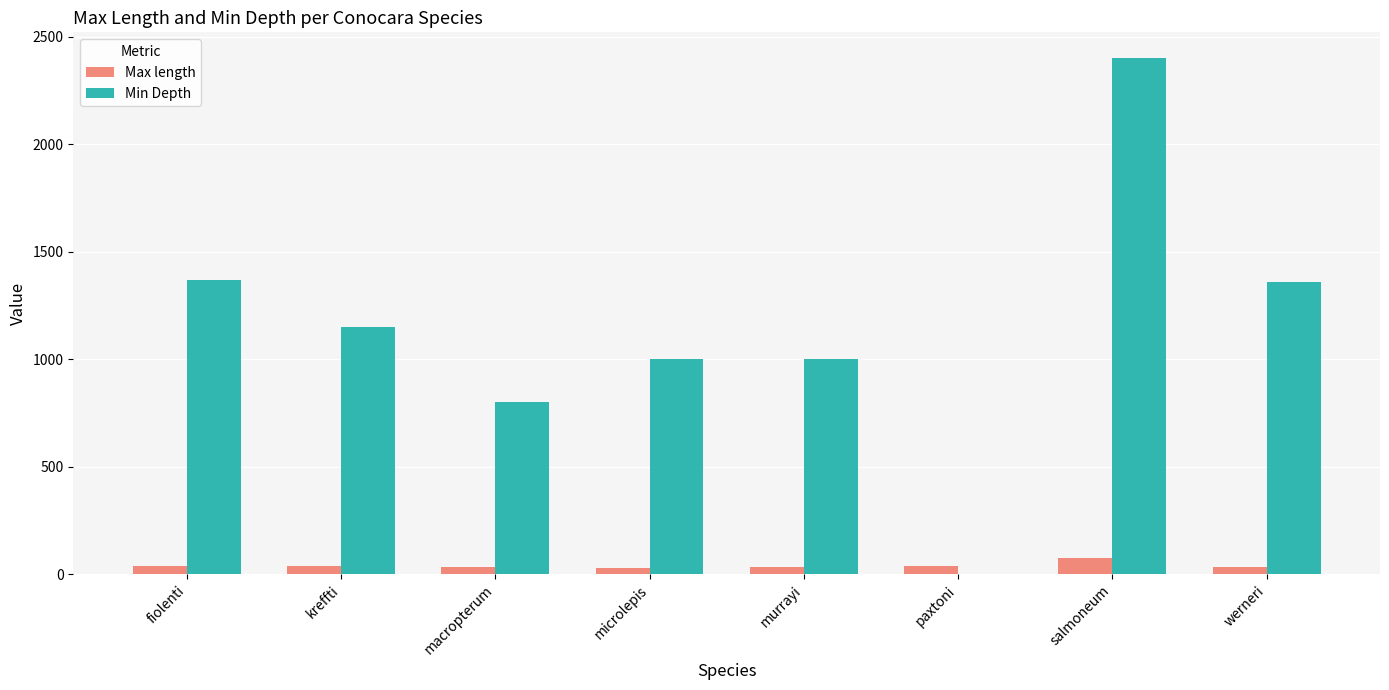

At which category is the sum across all series the highest?

salmoneum